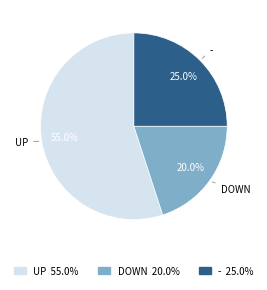

Which slice is the smallest?

DOWN 20.0%